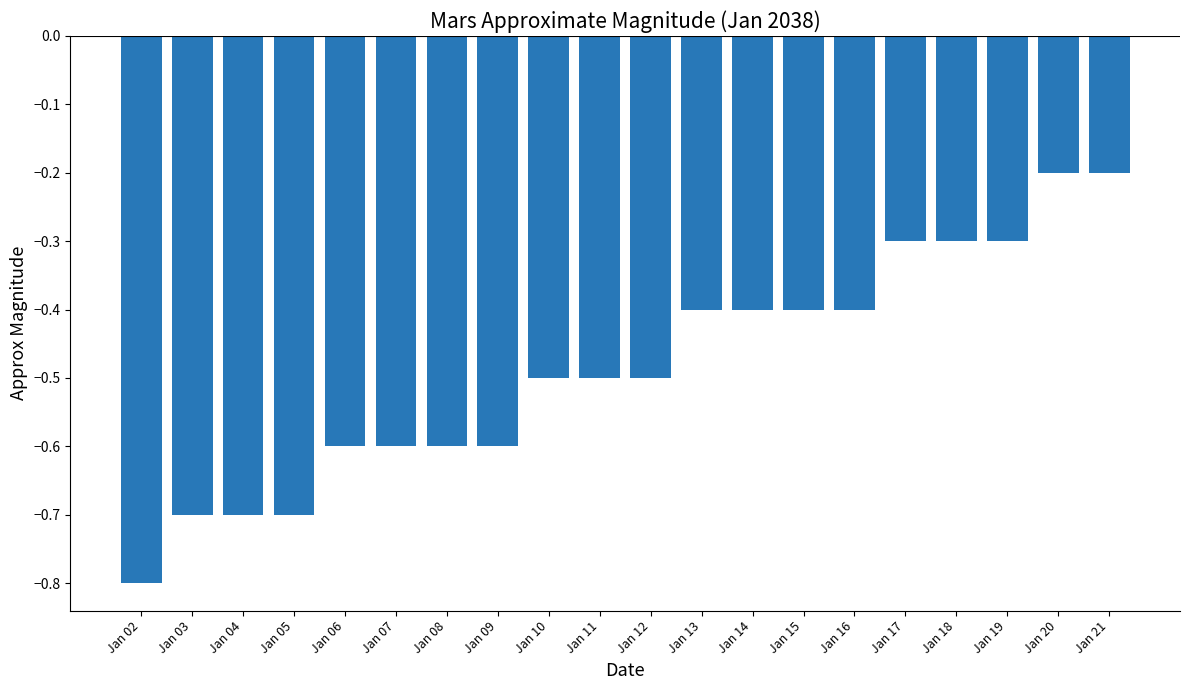

How many bars are there in total?

20